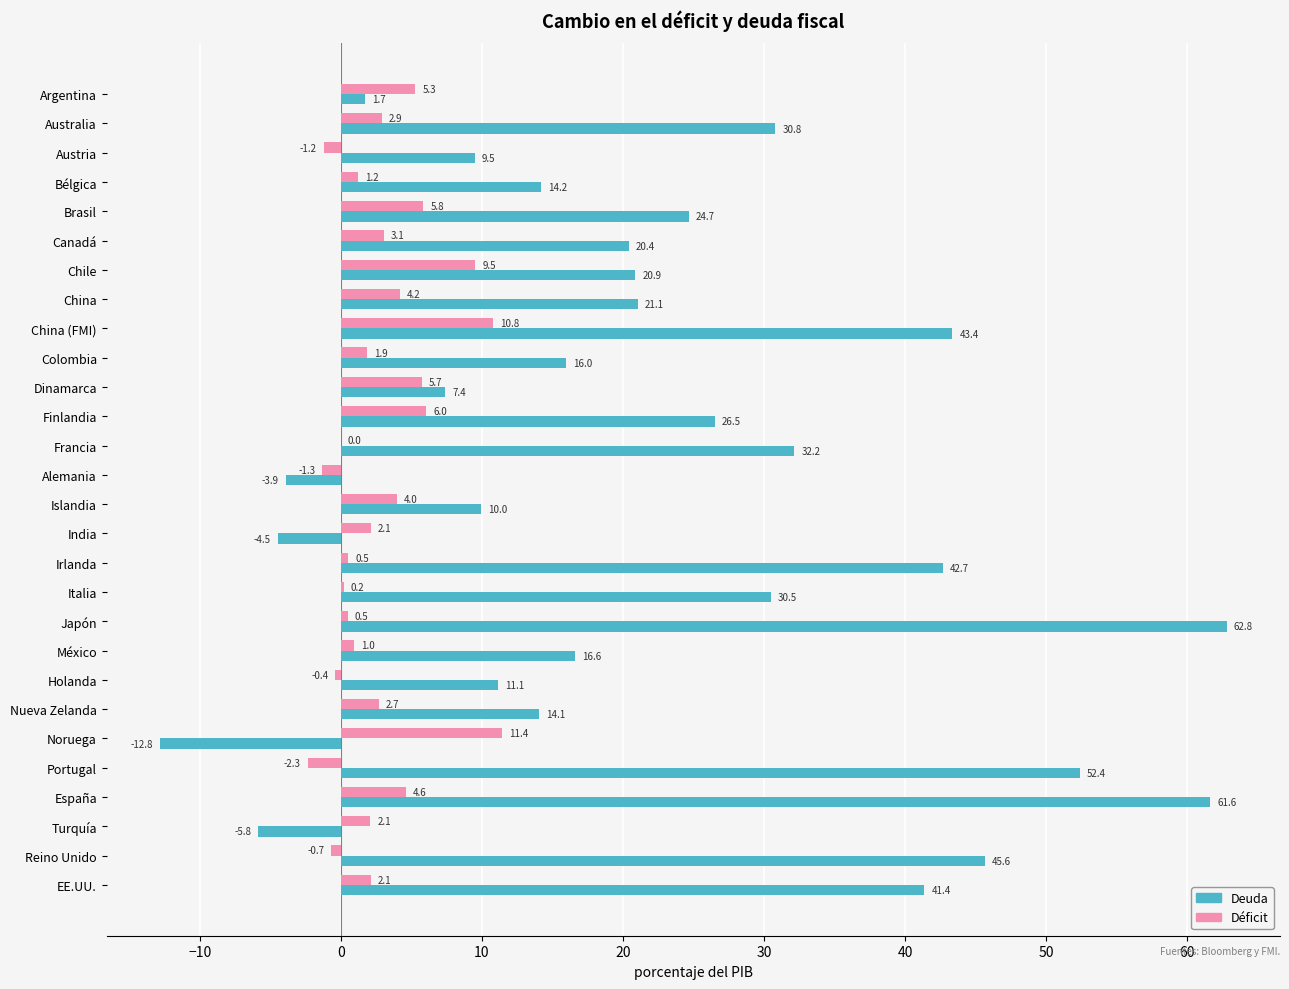

What is the highest value of the Deuda series?

62.8